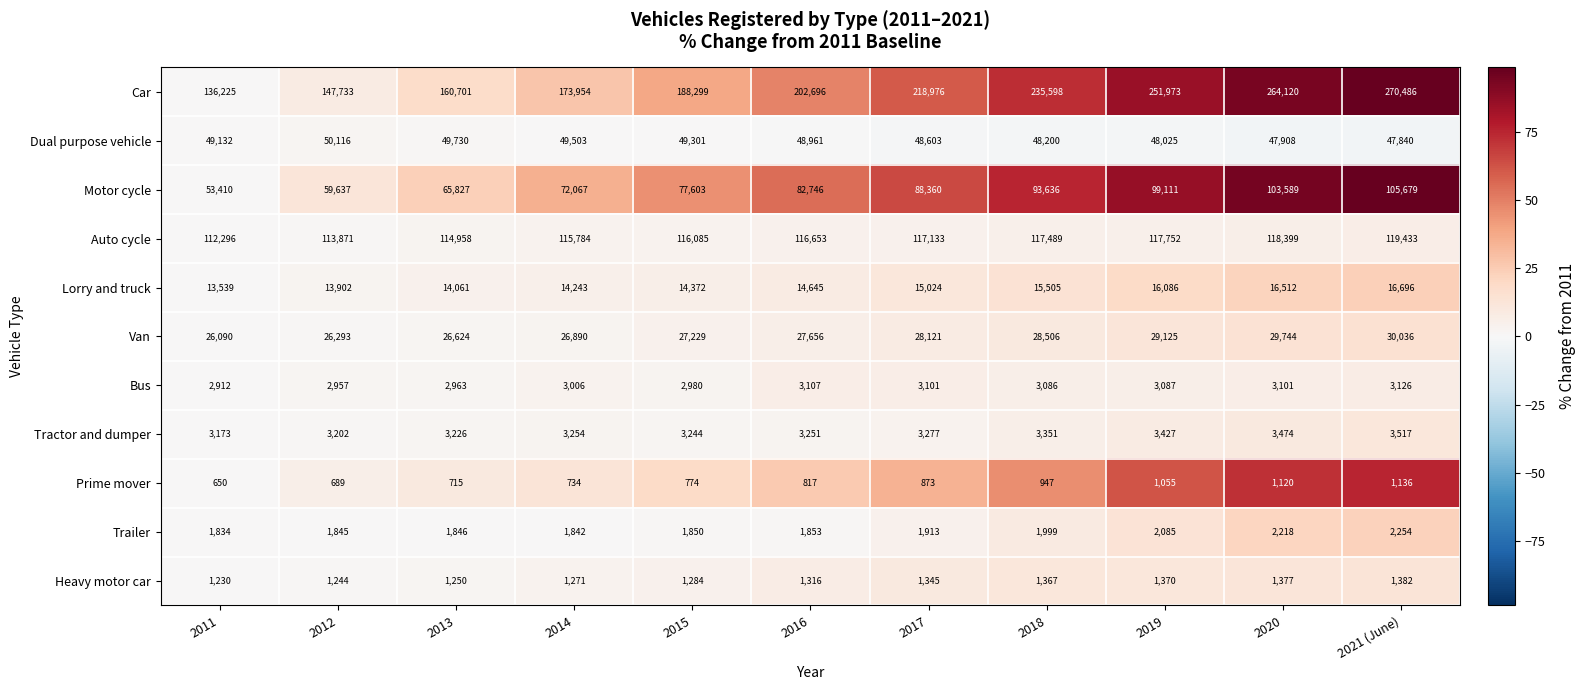

At 2015, list the series in order from largest to smallest.

Car, Auto cycle, Motor cycle, Dual purpose vehicle, Van, Lorry and truck, Tractor and dumper, Bus, Trailer, Heavy motor car, Prime mover